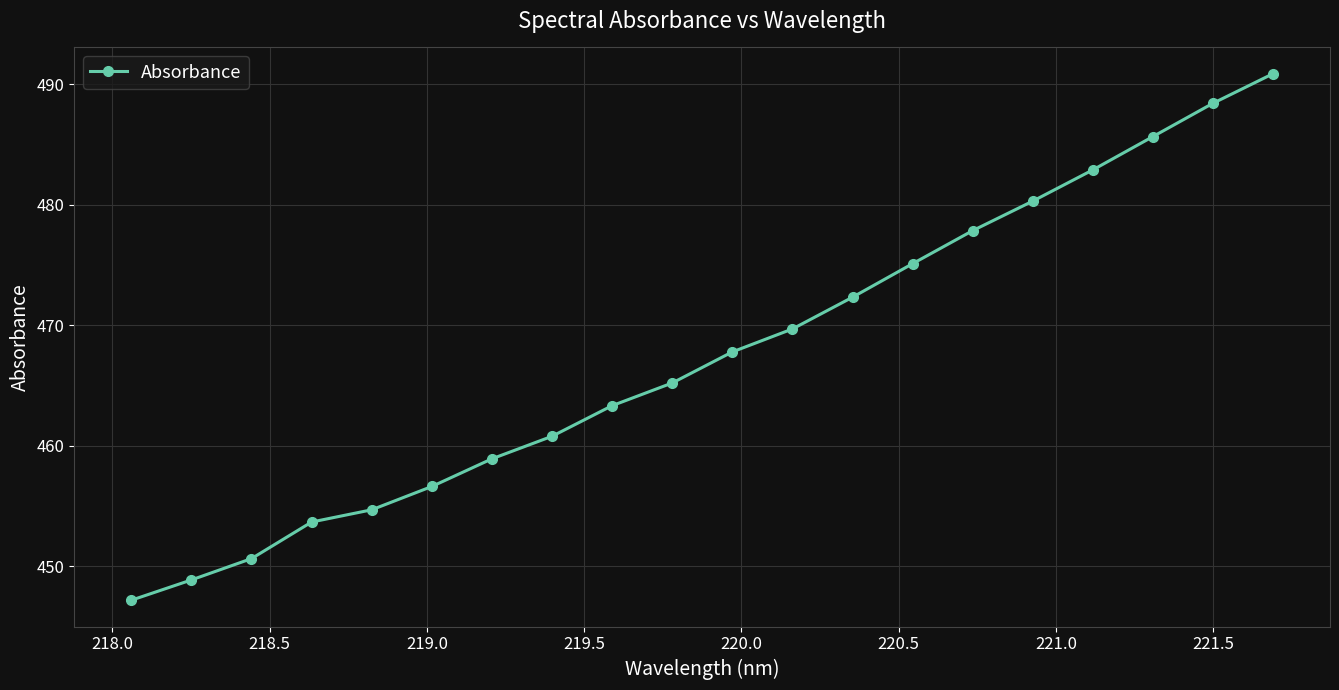

What is the value of the 19th point from the left?

488.4